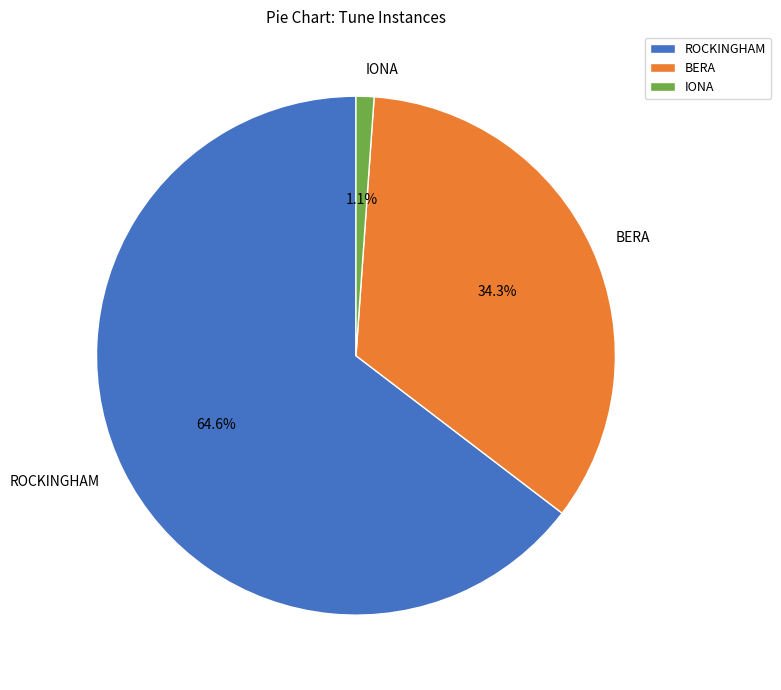

Combined, what portion of the pie is IONA and BERA?

35.4%